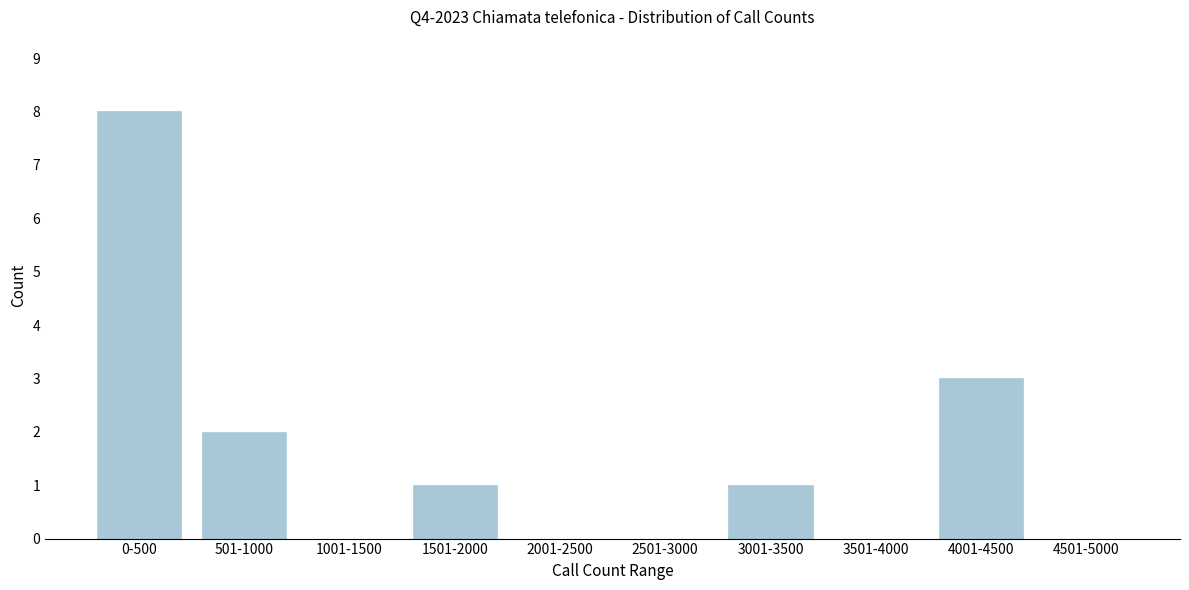

Reading left to right, extract all data points from this chart.

0-500=8	501-1000=2	1001-1500=0	1501-2000=1	2001-2500=0	2501-3000=0	3001-3500=1	3501-4000=0	4001-4500=3	4501-5000=0